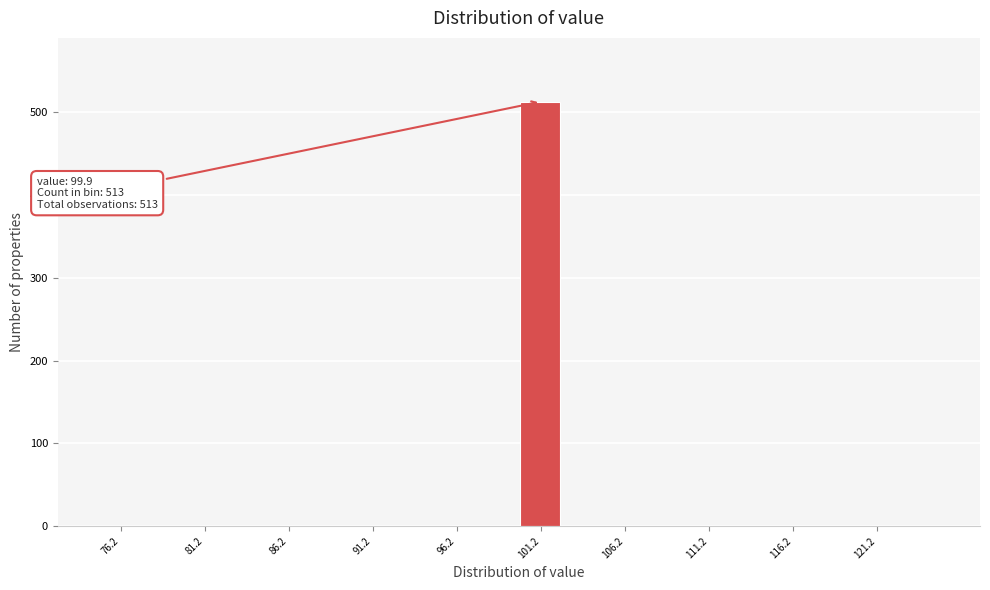

Which range on the x-axis has the tallest bar?

99.9 to 102.4